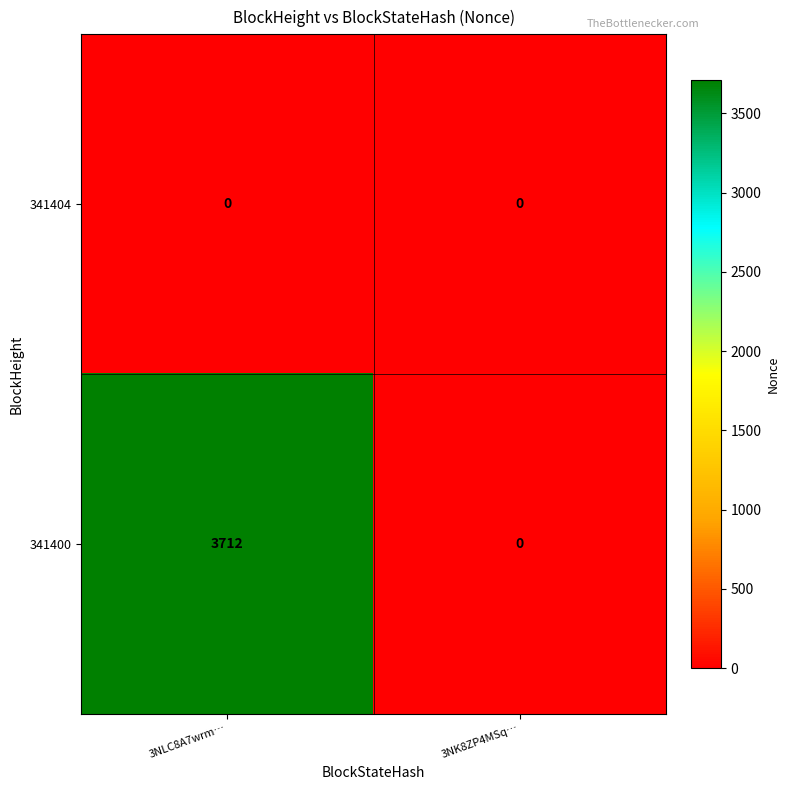

Reading left to right, what are all the values shown in this chart?

341404: 0	0
341400: 3712	0